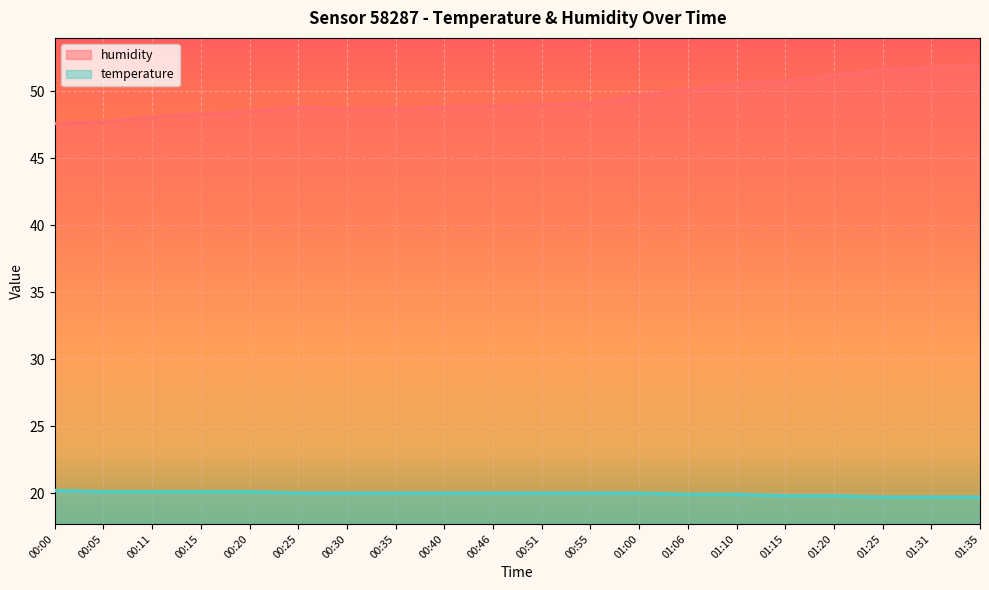

How many temperature values are between 19 and 20?

15